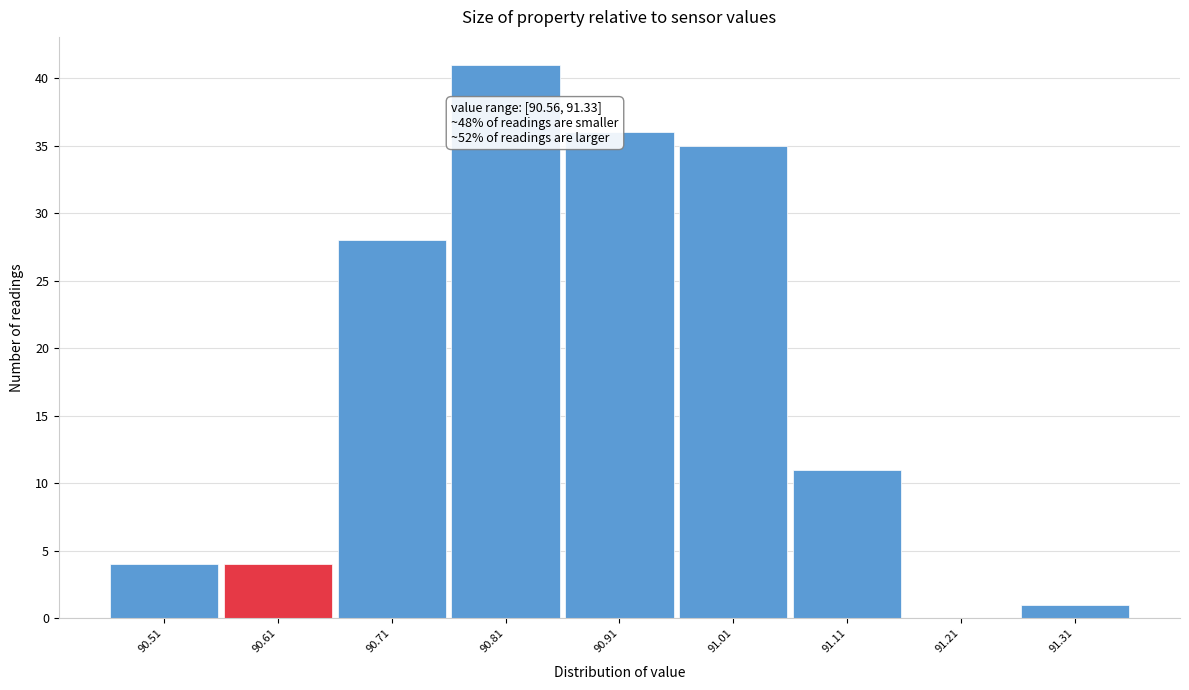

Reading left to right, extract all data points from this chart.

90.51=4	90.61=4	90.71=28	90.81=41	90.91=36	91.01=35	91.11=11	91.21=0	91.31=1